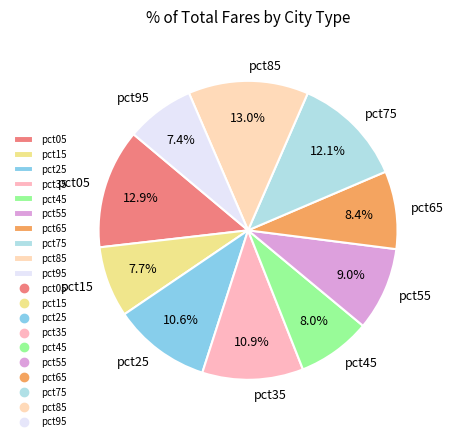

Is pct75 the majority of the pie?

No